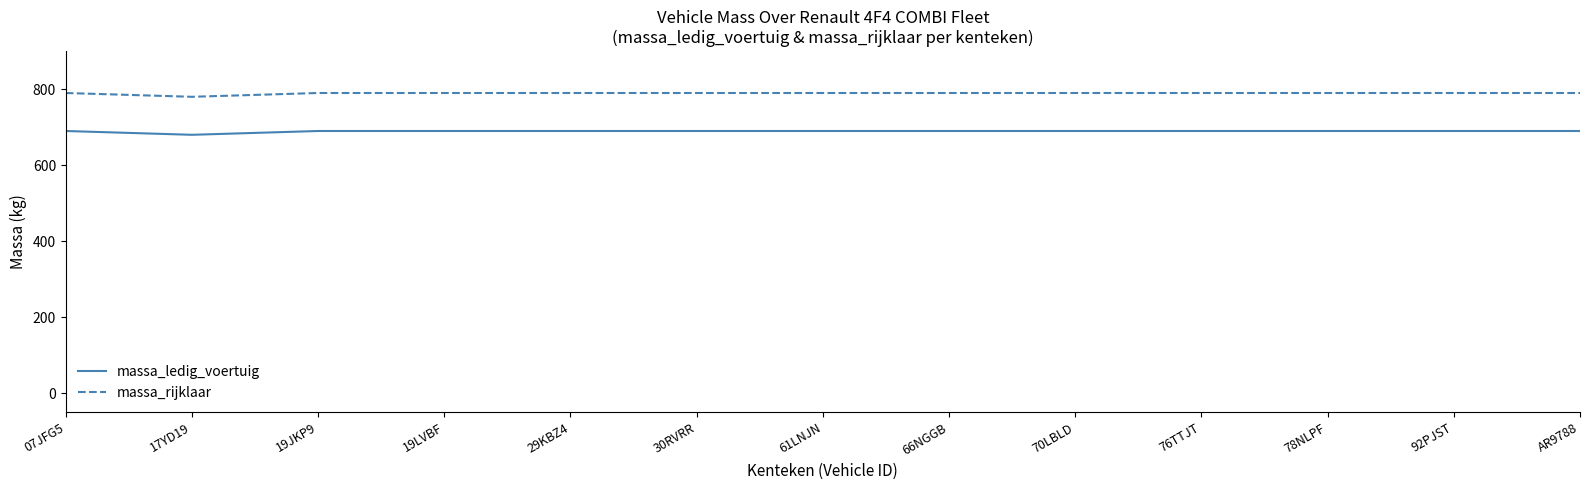

Rank the series at 78NLPF from highest to lowest value.

massa_rijklaar, massa_ledig_voertuig